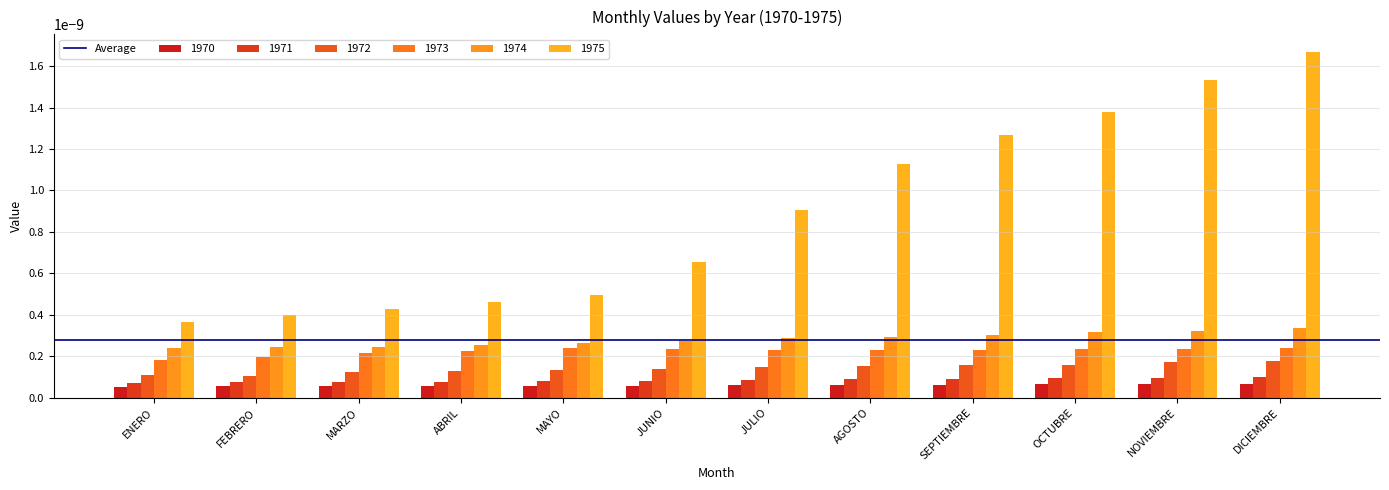

How many 1970 values are between 0 and 1?

12